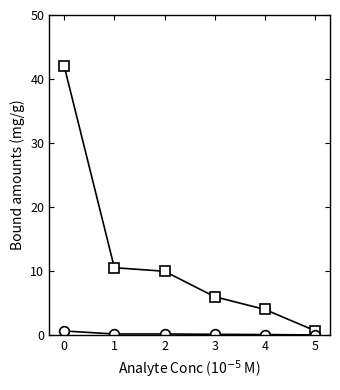

What is the greatest value displayed?

42.0